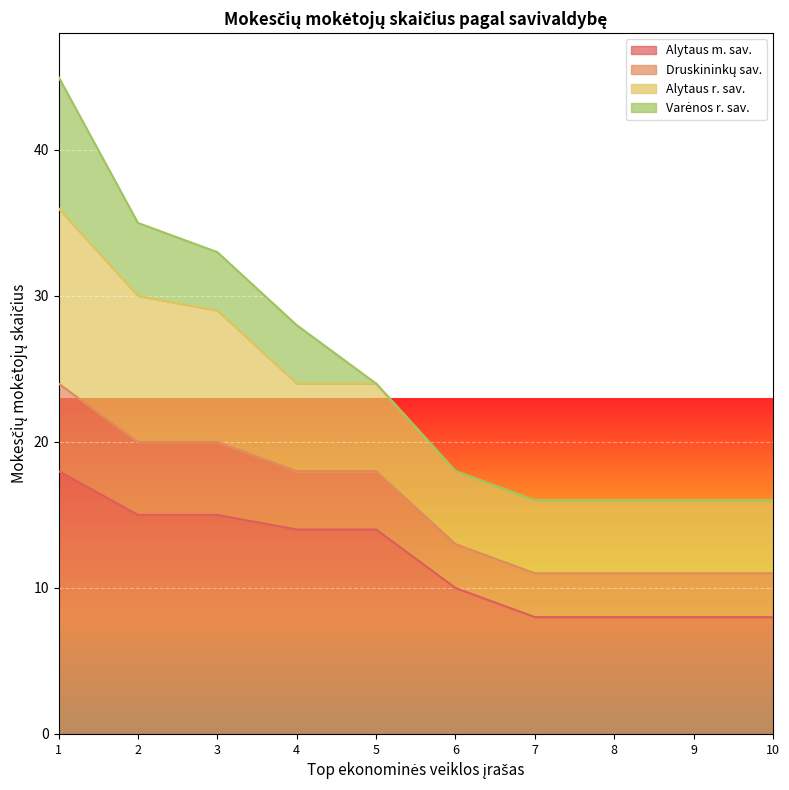

Which category has the lowest value in the Druskininkų sav. series?

7